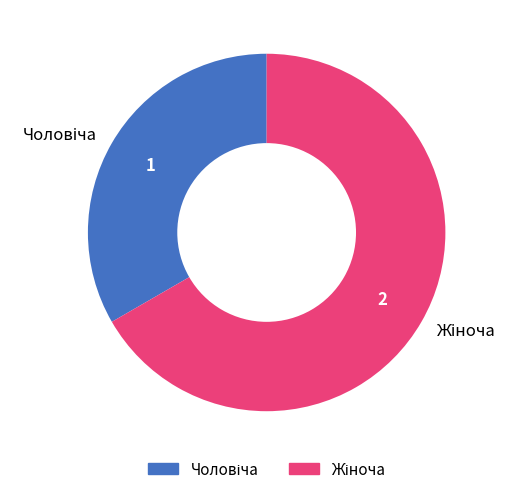

Is there a majority slice in this chart?

Yes